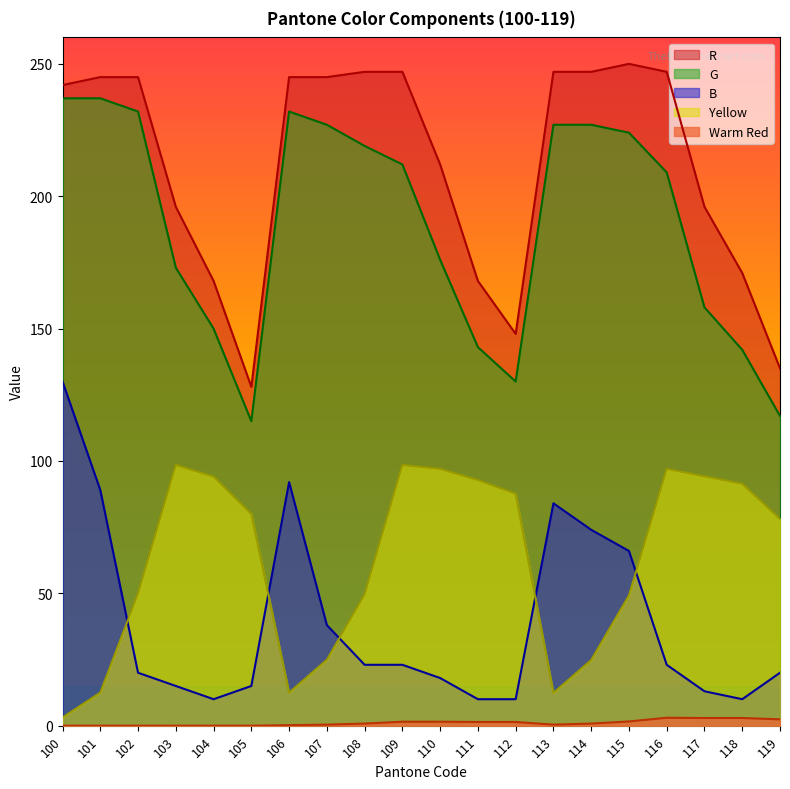

Does the chart have visible grid lines?

No